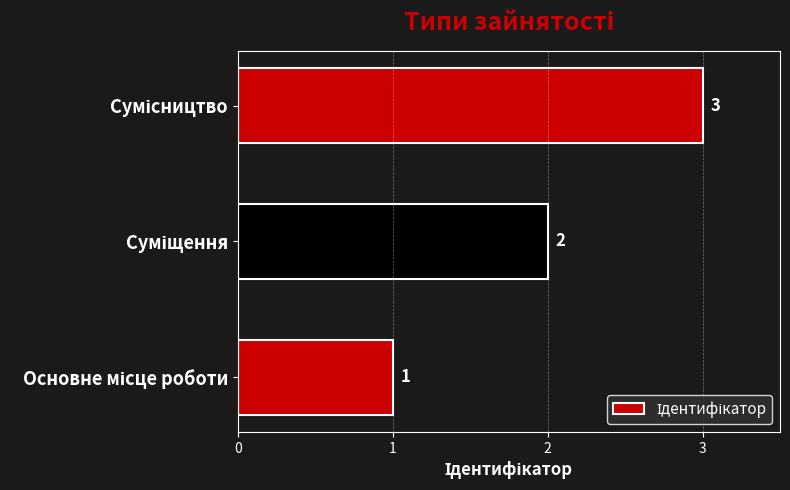

Count the values in the range 1 to 3.

3